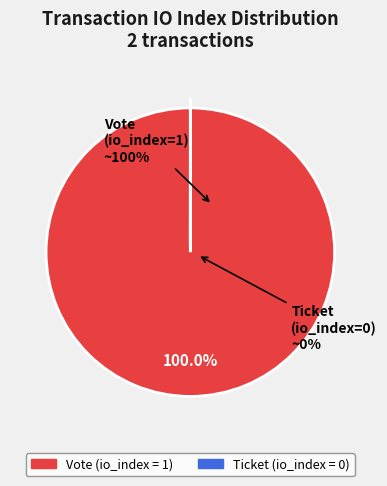

Rank the categories by value from highest to lowest.

Vote (tx_type), Ticket (tx_type)